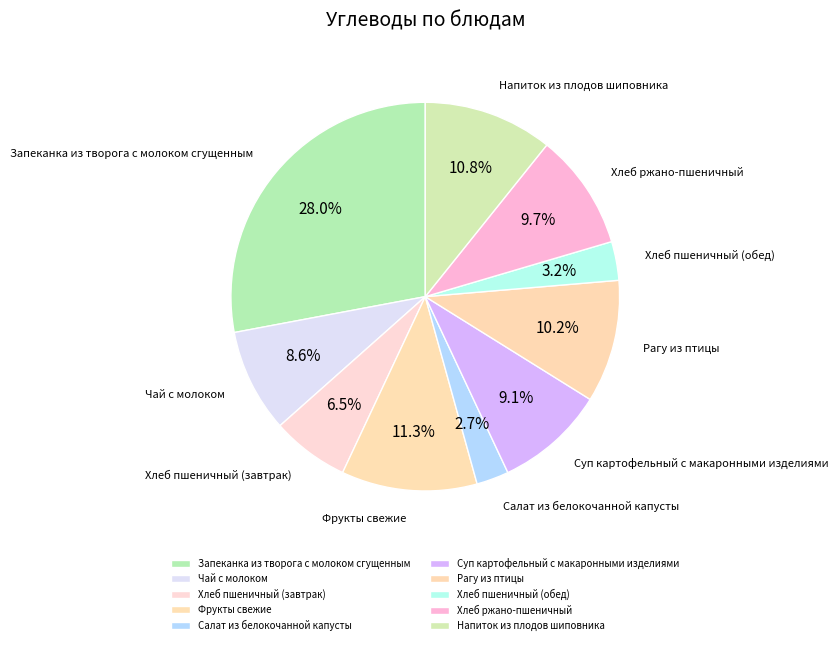

Does Салат из белокочанной капусты represent more than half of the total?

No